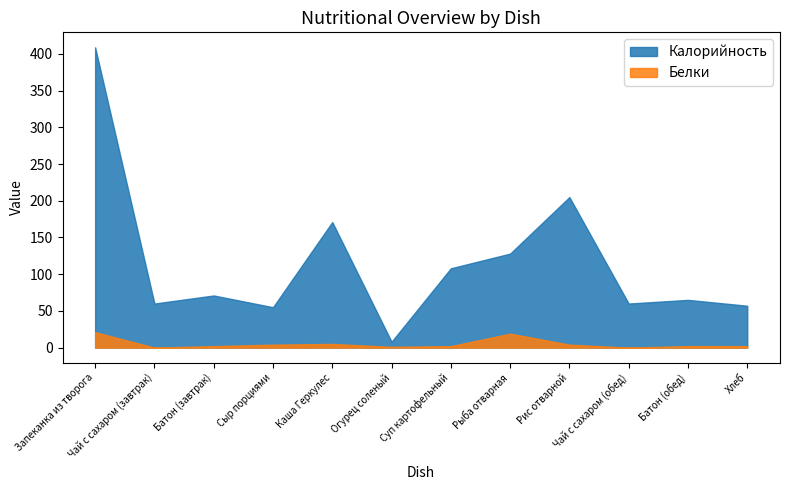

Which has a higher value, Сыр порциями or Рыба отварная?

Рыба отварная